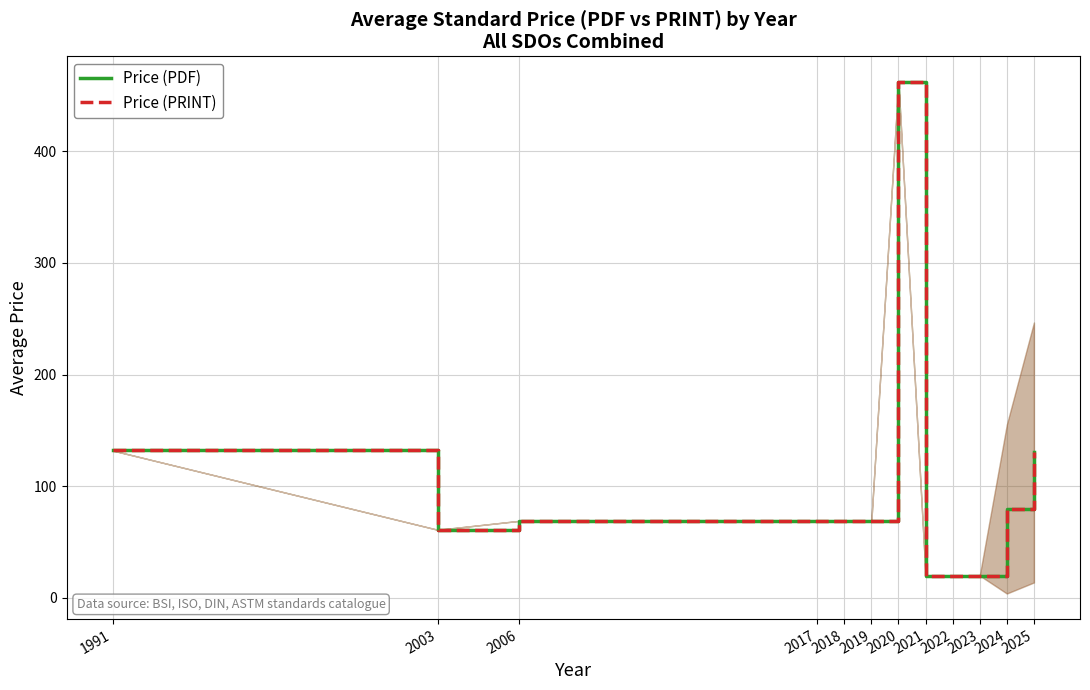

What are all the series names shown in the legend?

Price (PDF), Price (PRINT)